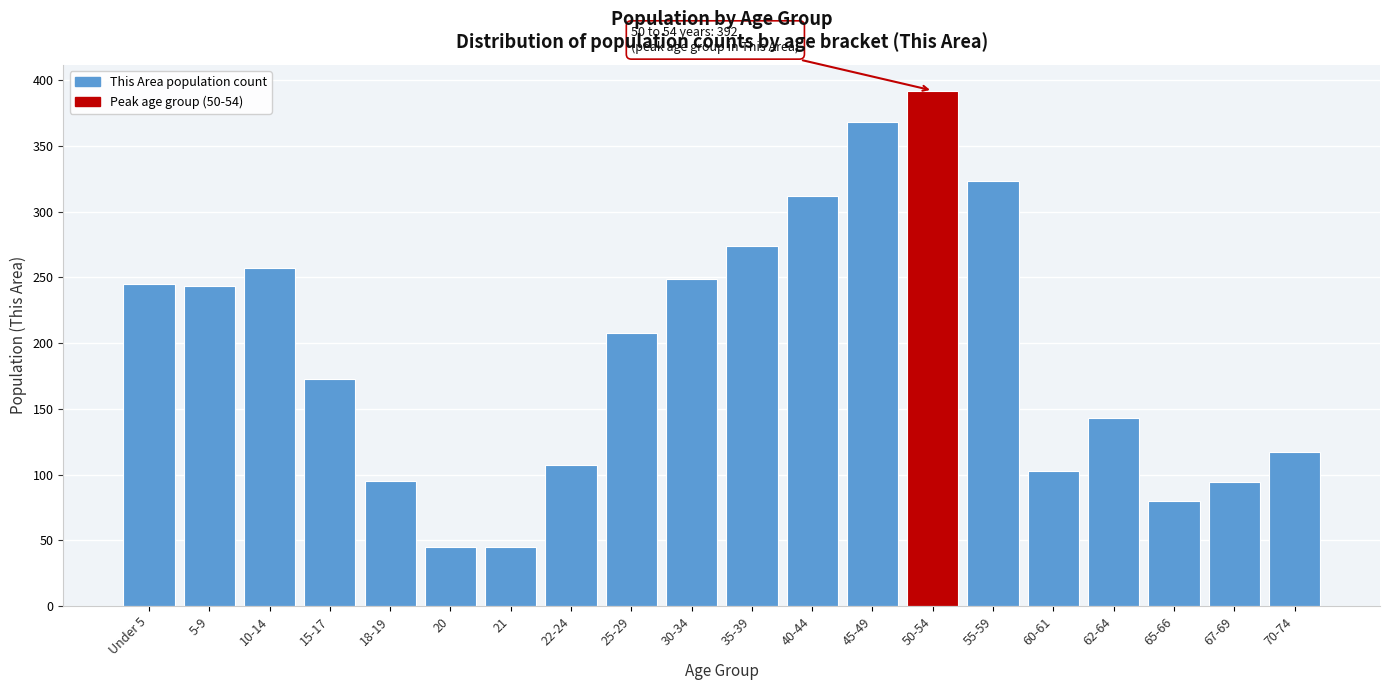

Between 40-44 and 15-17, which is larger?

40-44